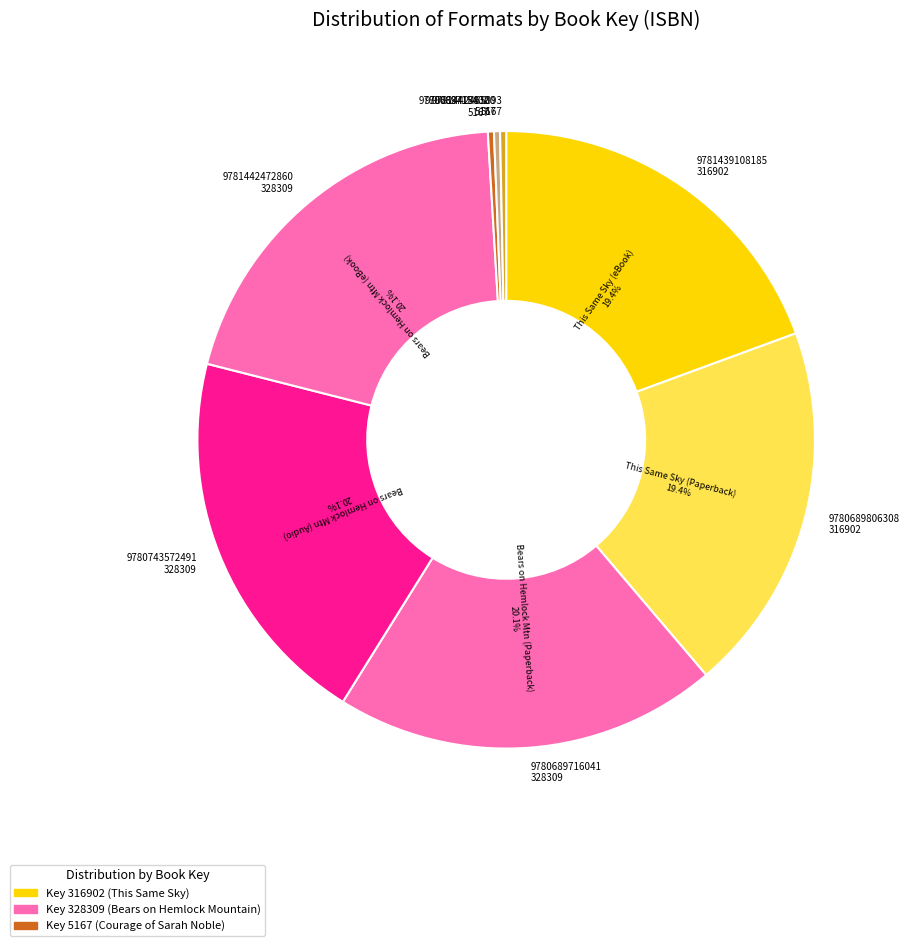

To the nearest percent, what is the average slice percentage?

12%